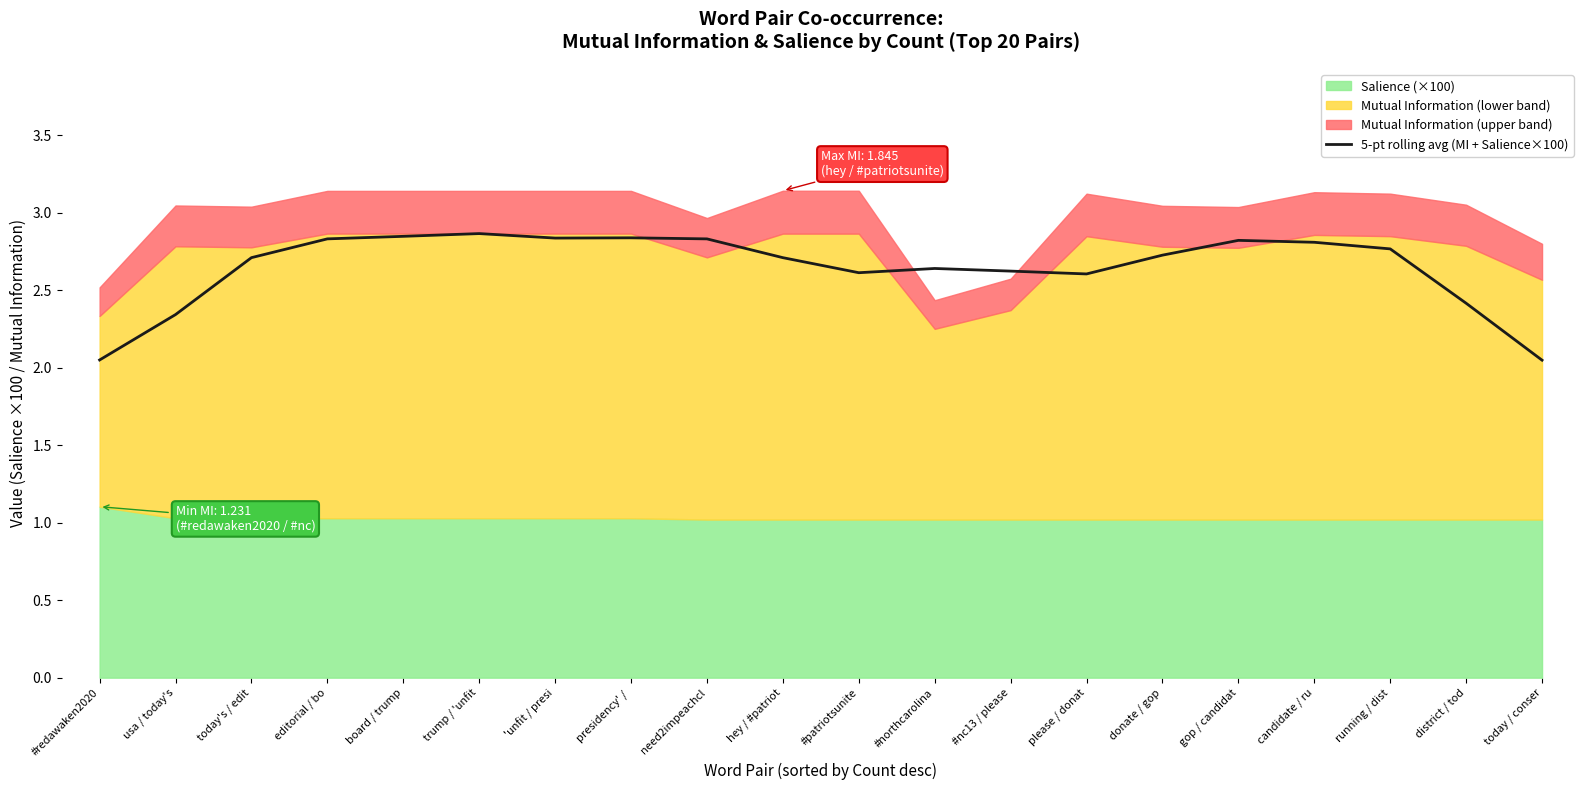

What is the label of the 3rd point from the left?

today's / edit